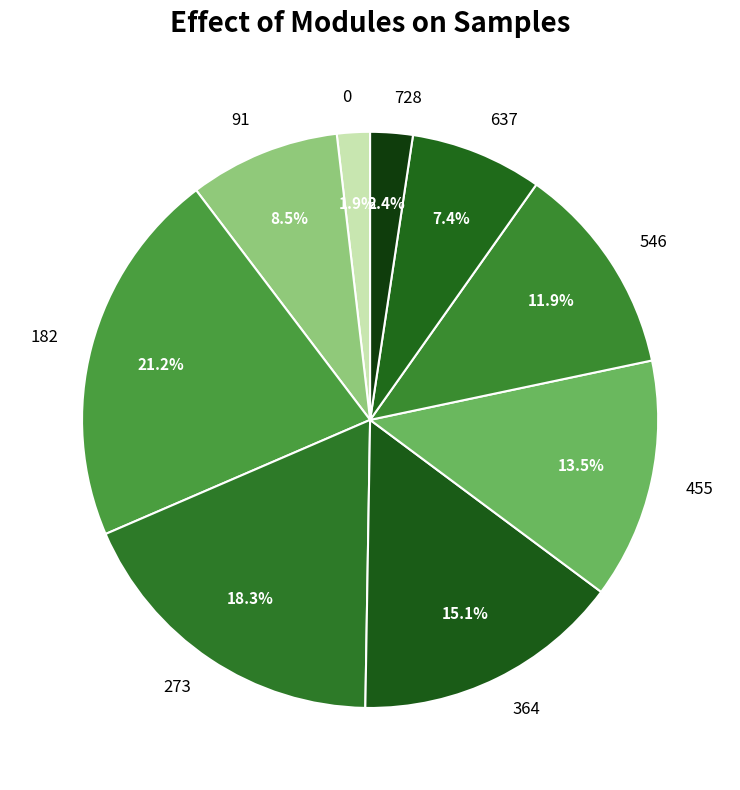

Approximately how many times larger is the value at 364 compared to 273?

0.8